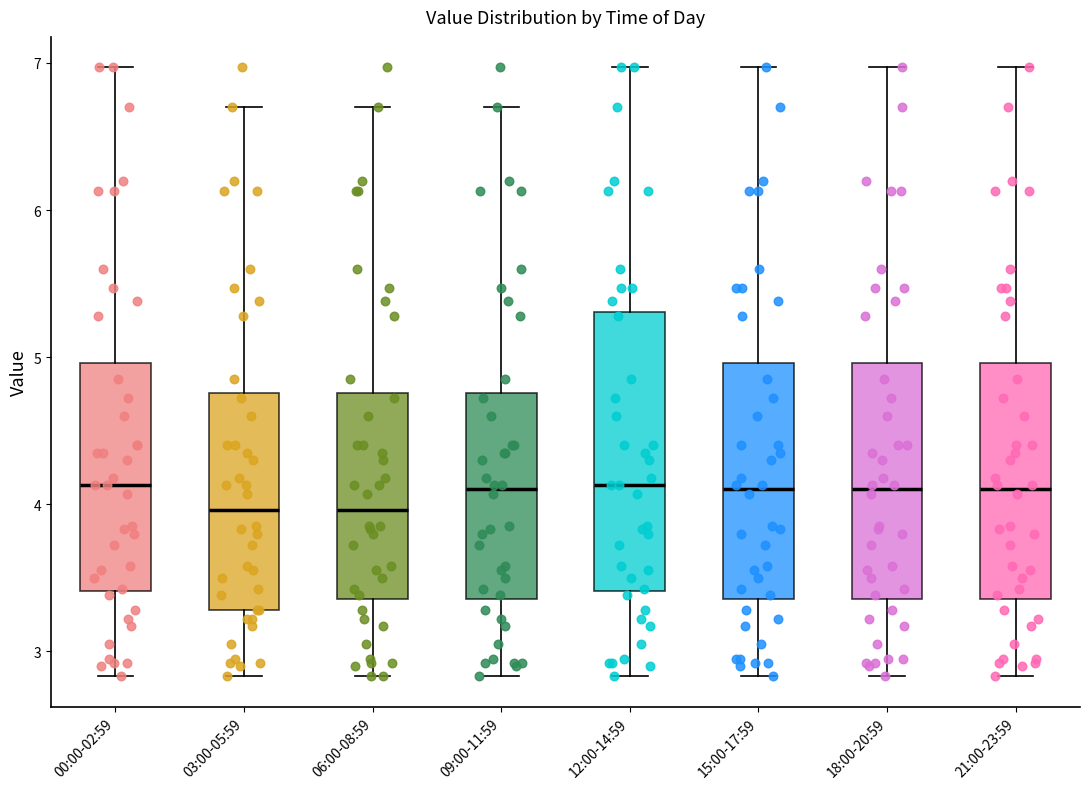

Reading left to right, read every box against the y-axis: the position of its median line, the range the box covers, and the ends of its whiskers. The values are not printed on the chart, so give them approximately, as read against the axis.

00:00-02:59: median 4.1, box 3.4 to 5.0, whiskers 2.8 to 7.0
03:00-05:59: median 4.0, box 3.3 to 4.8, whiskers 2.8 to 6.7
06:00-08:59: median 4.0, box 3.4 to 4.8, whiskers 2.8 to 6.7
09:00-11:59: median 4.1, box 3.4 to 4.8, whiskers 2.8 to 6.7
12:00-14:59: median 4.1, box 3.4 to 5.3, whiskers 2.8 to 7.0
15:00-17:59: median 4.1, box 3.4 to 5.0, whiskers 2.8 to 7.0
18:00-20:59: median 4.1, box 3.4 to 5.0, whiskers 2.8 to 7.0
21:00-23:59: median 4.1, box 3.4 to 5.0, whiskers 2.8 to 7.0